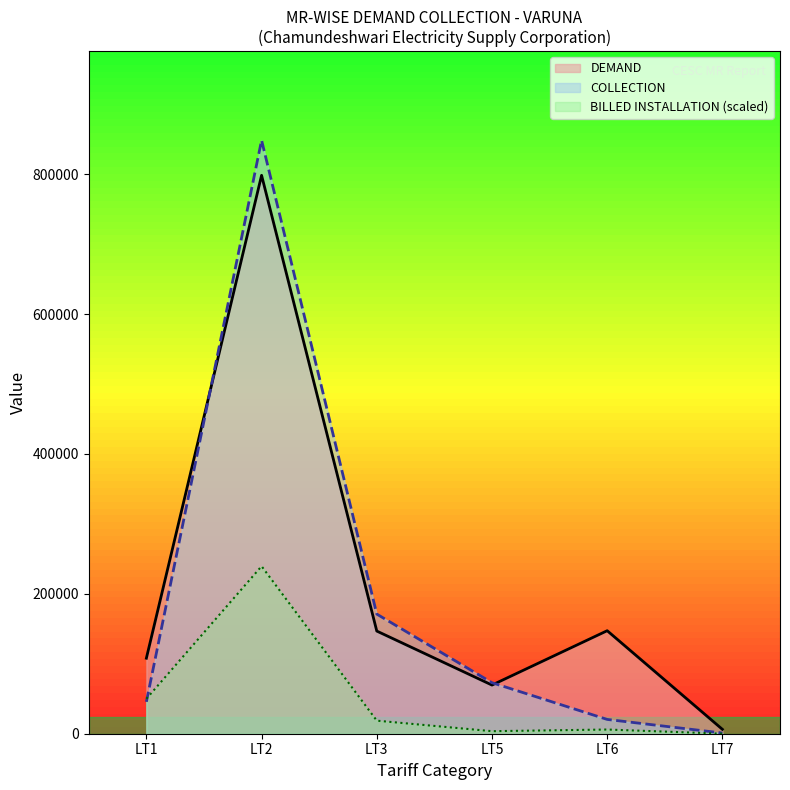

What are all the series names shown in the legend?

DEMAND, COLLECTION, BILLED INSTALLATION (scaled)